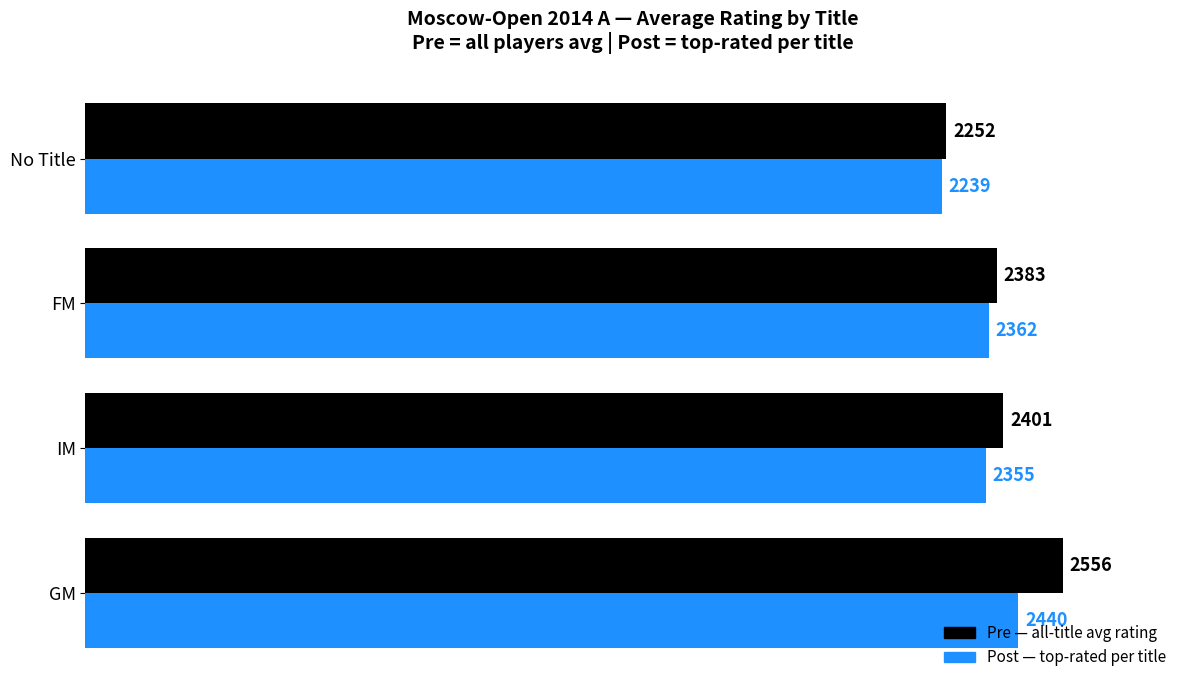

Which label corresponds to the smallest value in the chart?

No Title